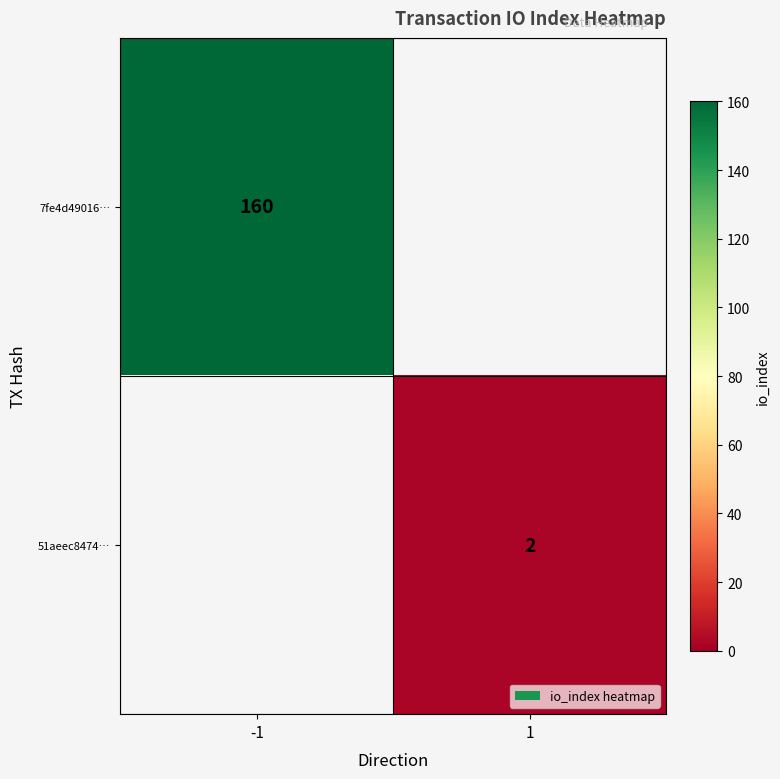

True or false: 7fe4d49016… has a value of 87 at -1.

False